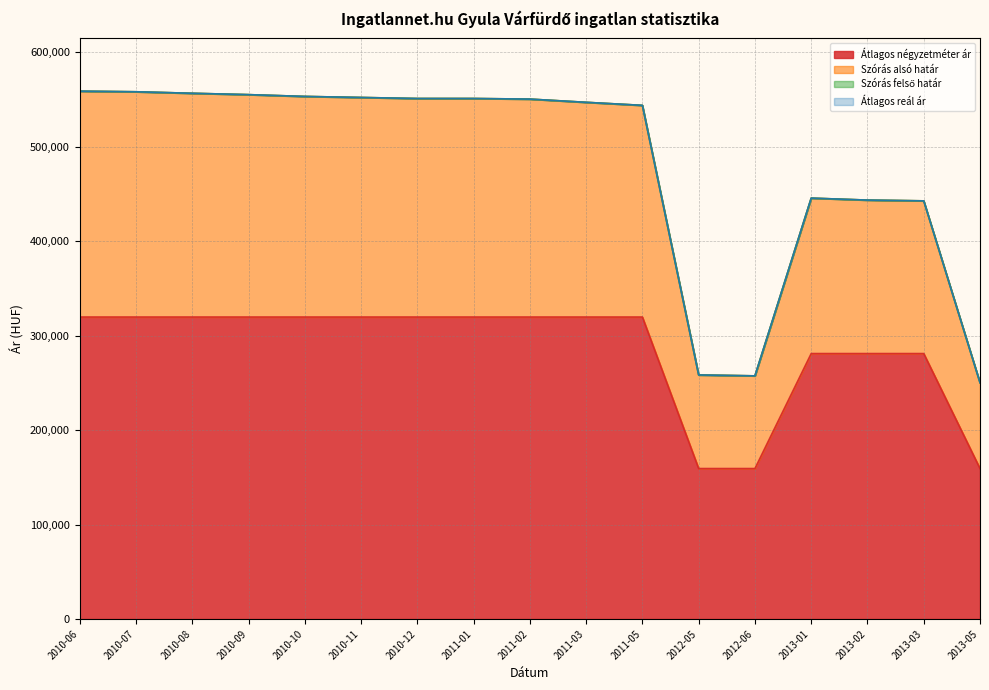

True or false: Szórás felső határ and Átlagos reál ár cross at least once.

False